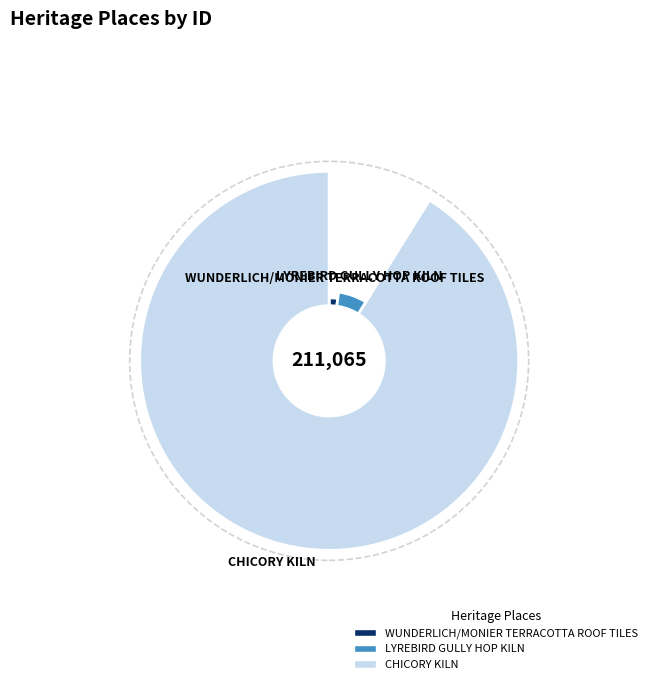

Does any single category account for the majority?

Yes